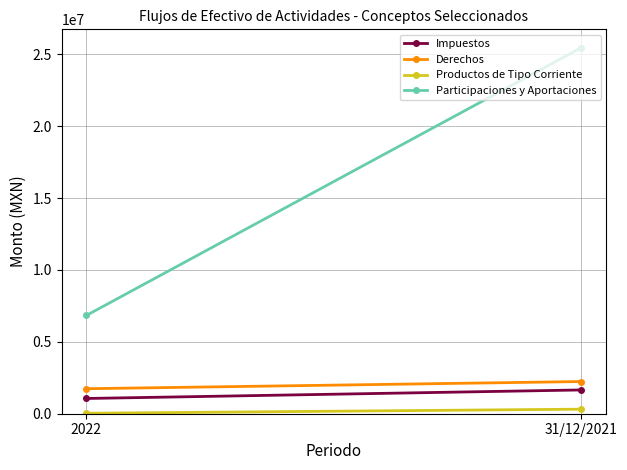

The value of Participaciones y Aportaciones at 31/12/2021 is 35423416.3. True or false?

False